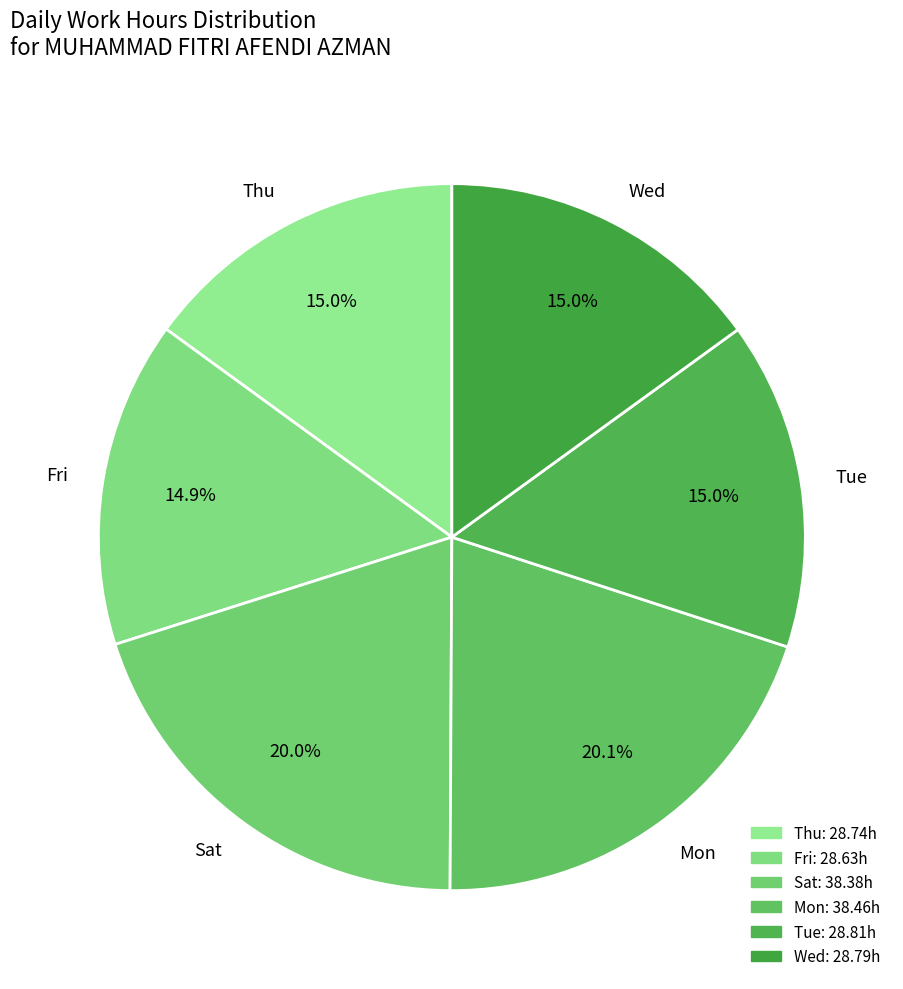

Between Wed and Mon, which is larger?

Mon